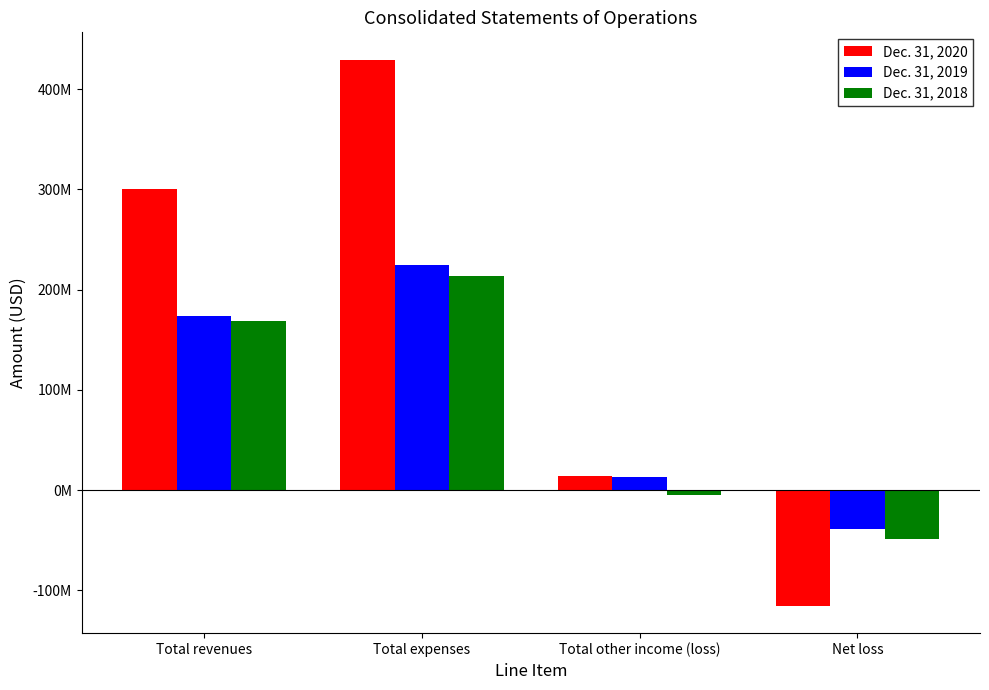

The Dec. 31, 2020 series shows 181893110 at Total revenues. True or false?

False